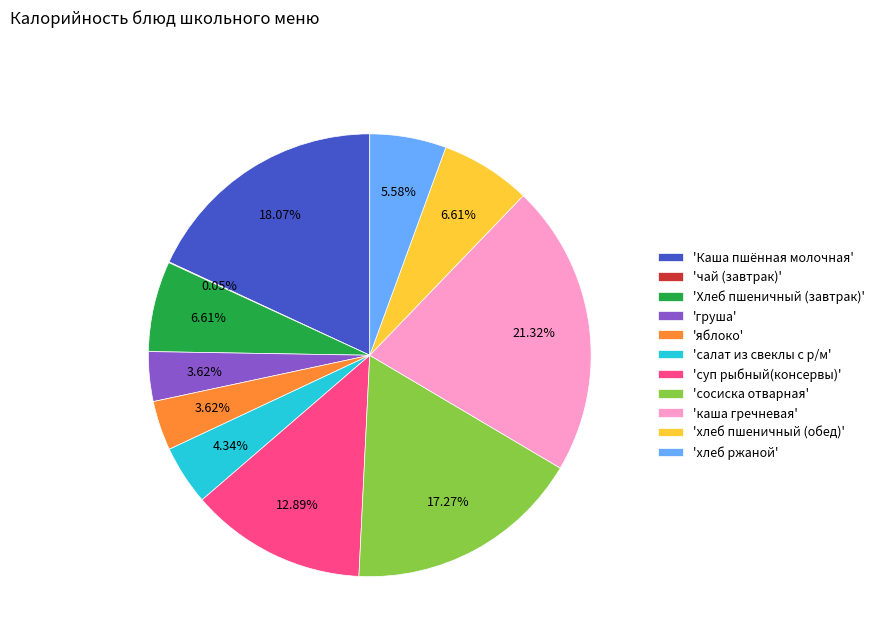

Which slice is the largest?

'каша гречневая'